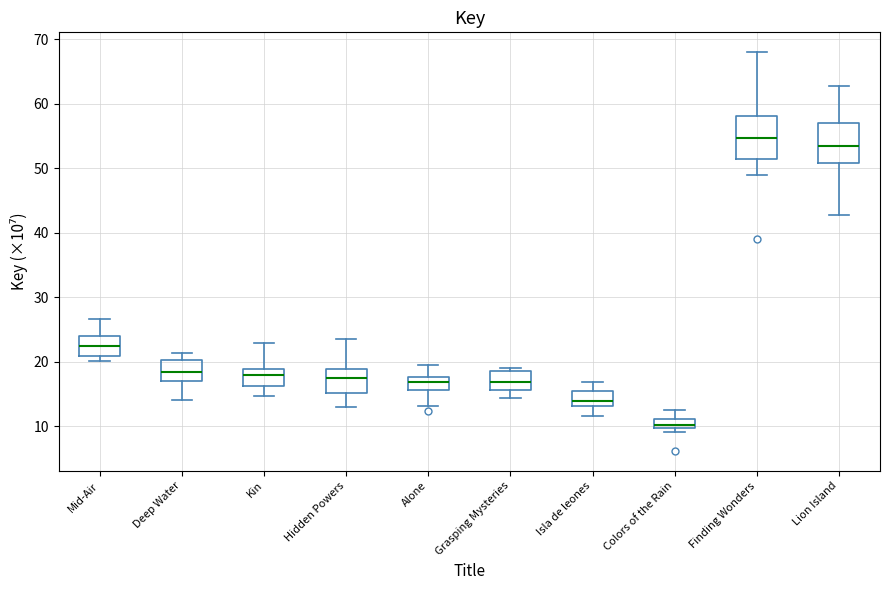

Where does the median line of the box for Alone sit on the y-axis? The values are not printed on the chart, so give them approximately, as read against the axis.

17